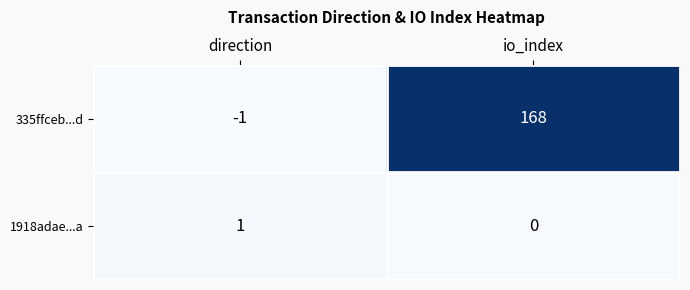

What is the difference between the highest and lowest values at direction?

2